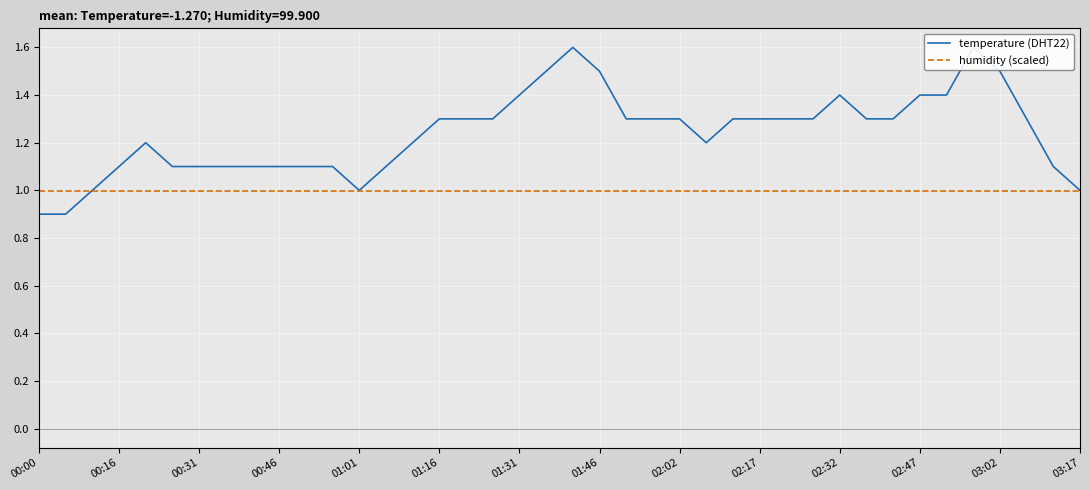

Which series changed the most between 31 and 32?

temperature (DHT22)